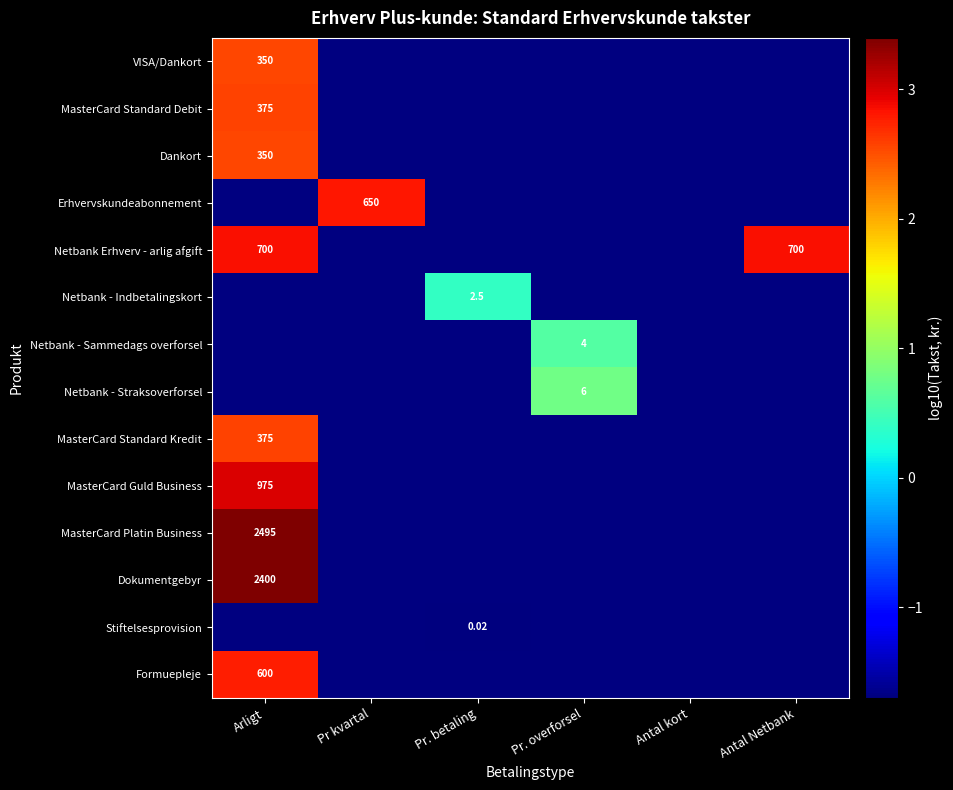

At how many categories does at least one series exceed 0?

5